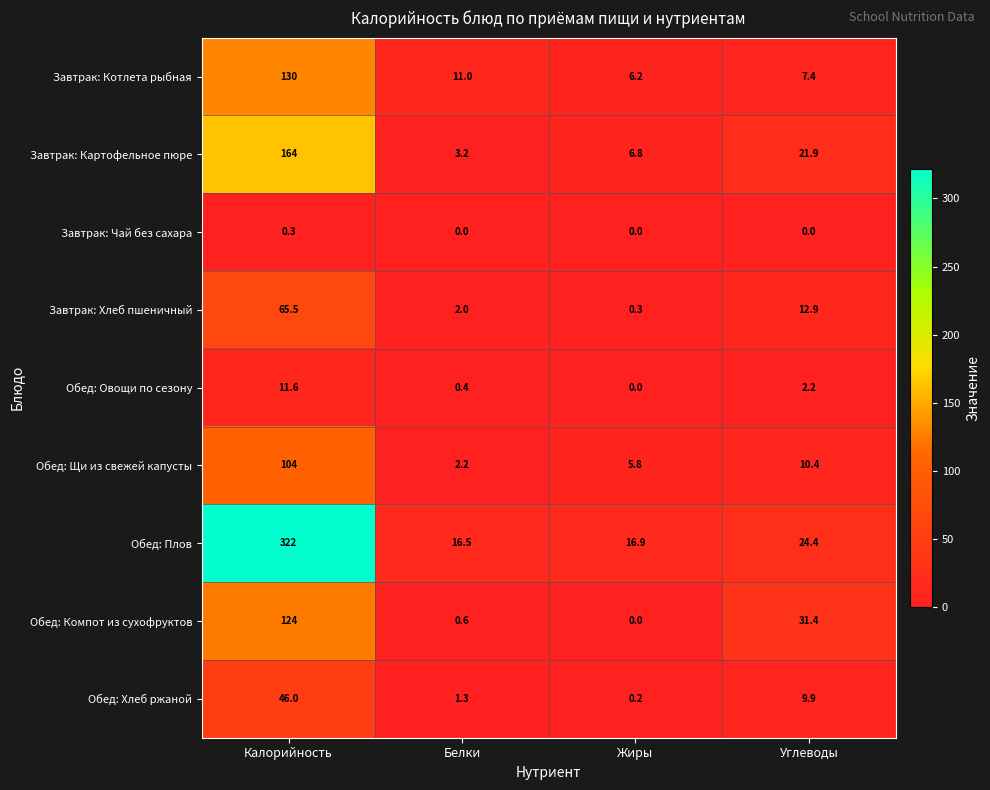

What is the difference between the highest and lowest values at Углеводы?

31.4